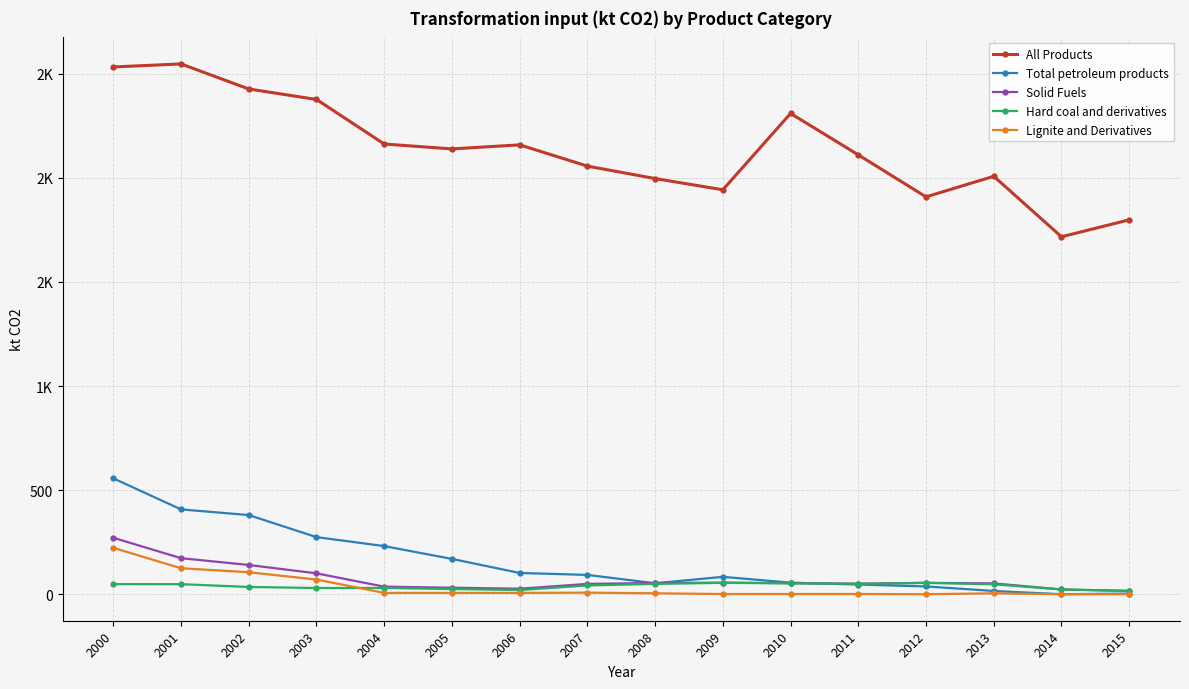

Is it true that Total petroleum products equals 67.1 at 2006?

False